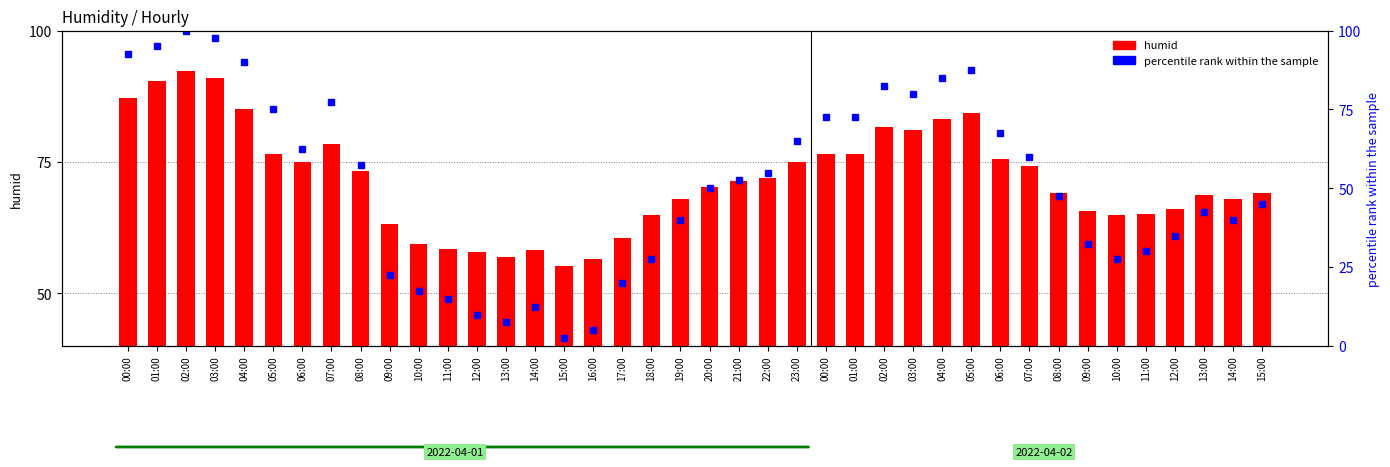

Is the value of percentile rank within the sample at 19:00 greater than the value of humid at 22:00?

No